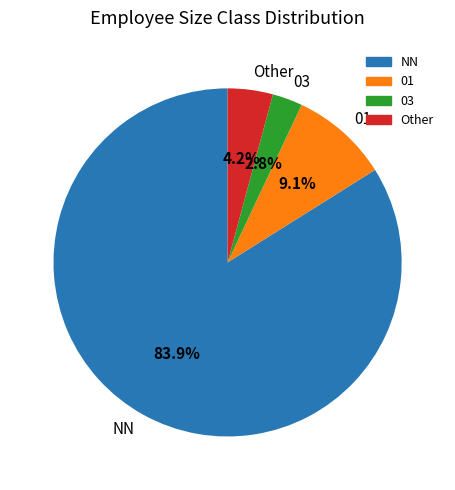

Is there any slice that represents more than half of the pie?

Yes